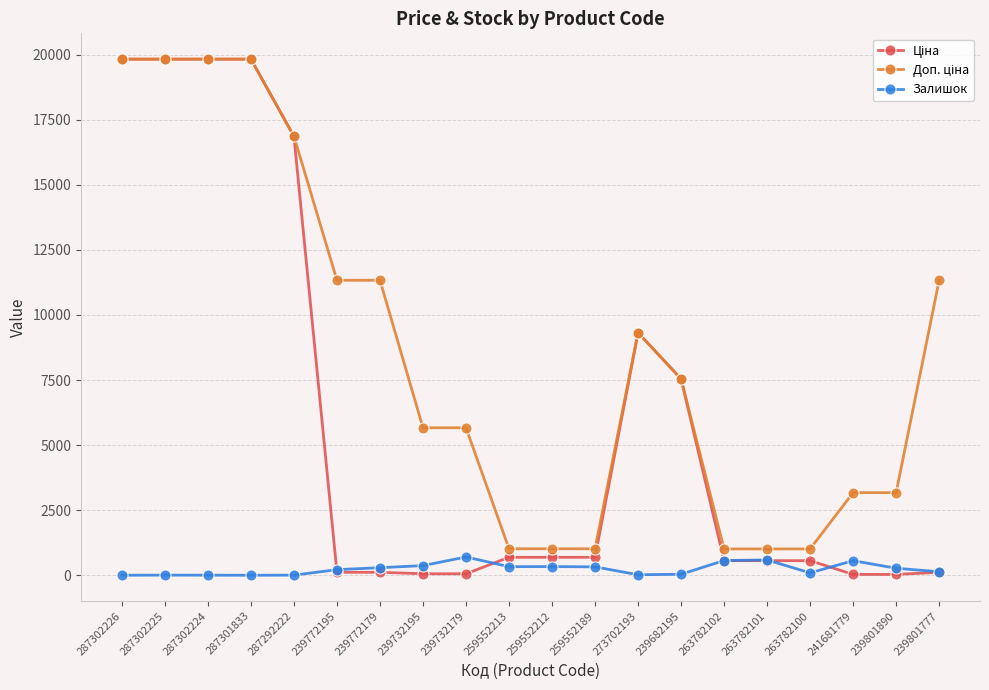

What is the greatest value displayed?

19831.1